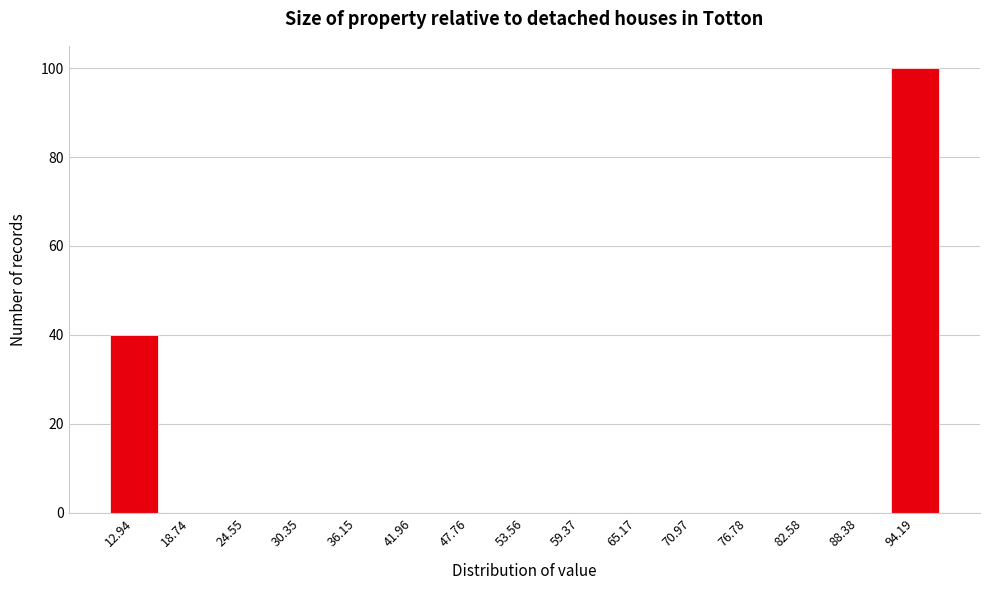

Reading left to right, list all the values displayed in this chart.

12.94=40	18.74=0	24.55=0	30.35=0	36.15=0	41.96=0	47.76=0	53.56=0	59.37=0	65.17=0	70.97=0	76.78=0	82.58=0	88.38=0	94.19=100